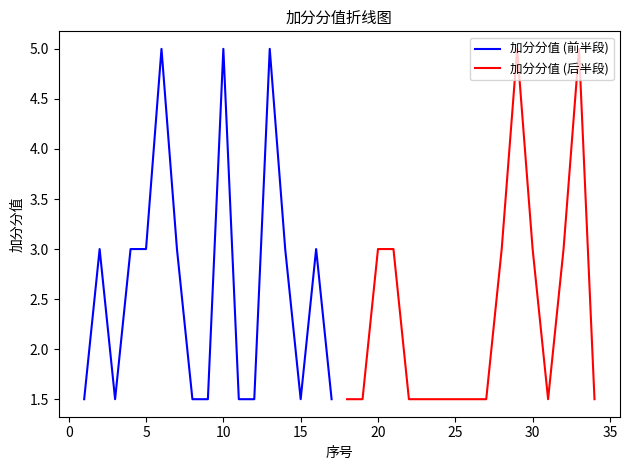

Is it true that 加分分值 (前半段) equals 1.5 at 15?

True